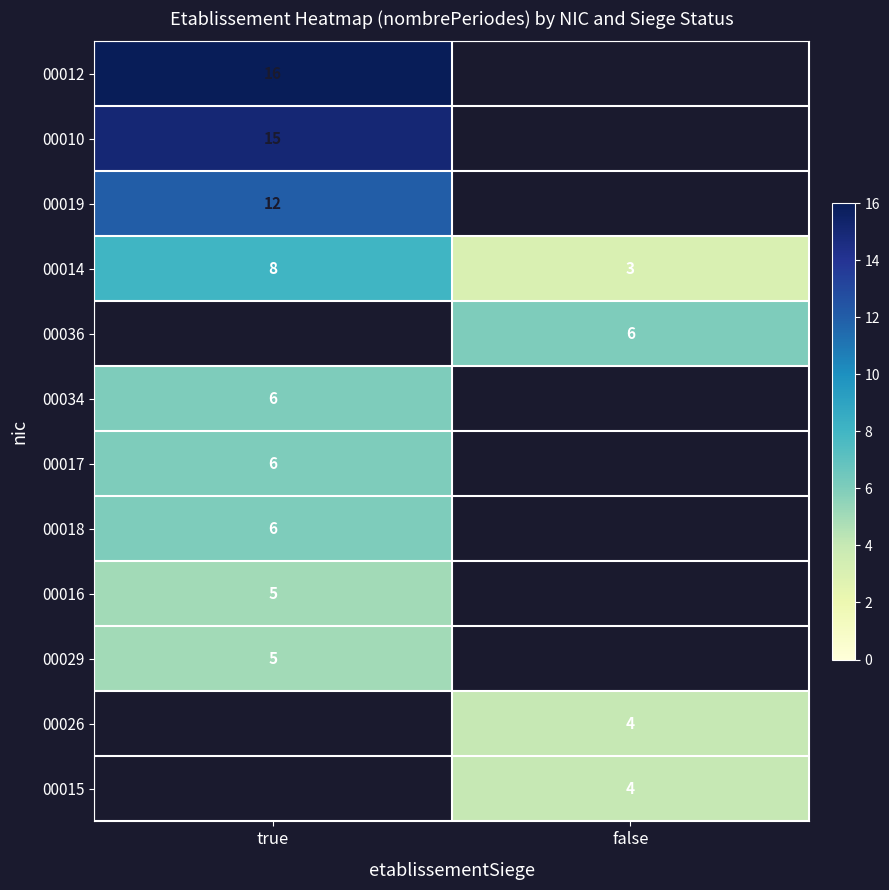

The 00014 series shows 12 at true. True or false?

False